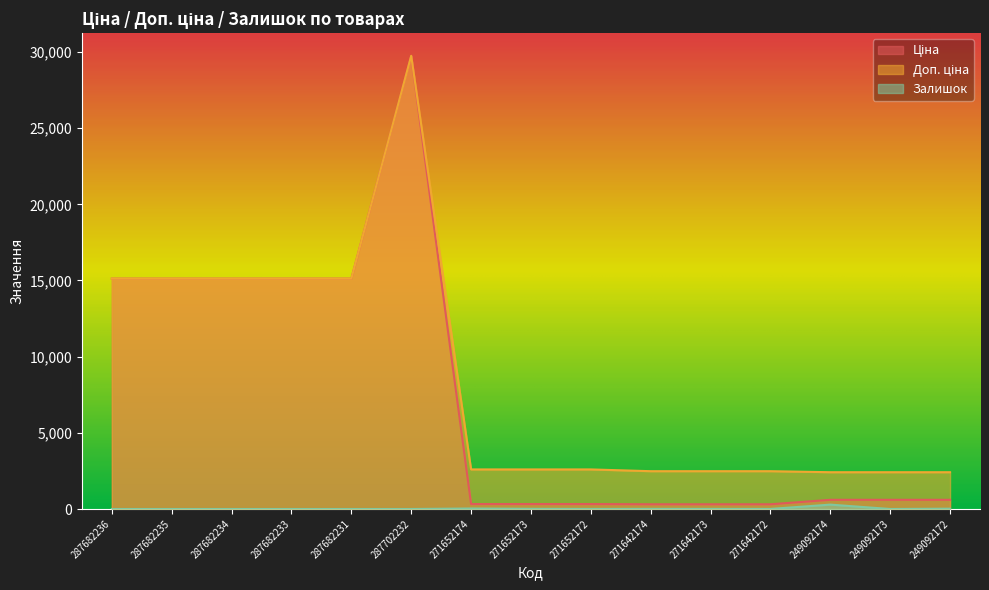

What is the total value across all series at 287682236?

30240.0